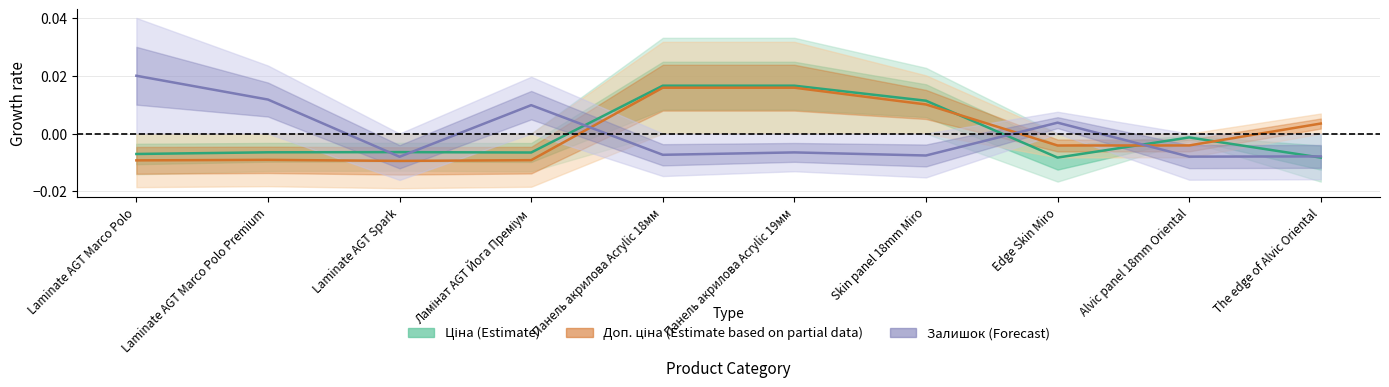

Between Панель акрилова Acrylic 19мм and Edge Skin Miro, which is larger?

Панель акрилова Acrylic 19мм